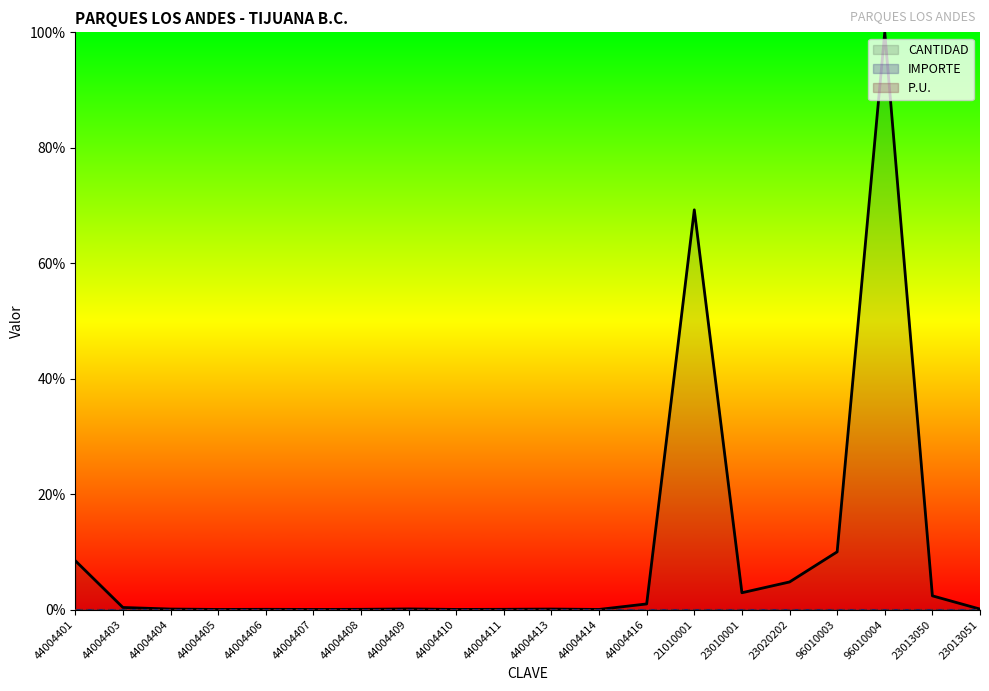

Reading left to right, what are all the values shown in this chart?

CANTIDAD: 8.5	0.4	0.1	0.0	0.0	0.0	0.0	0.1	0.0	0.0	0.1	0.0	1.0	69.3	2.9	4.8	10.0	100.0	2.4	0.1
IMPORTE: 0.0	0.0	0.0	0.0	0.0	0.0	0.0	0.0	0.0	0.0	0.0	0.0	0.0	0.0	0.0	0.0	0.0	0.0	0.0	0.0
P.U.: 0.0	0.0	0.0	0.0	0.0	0.0	0.0	0.0	0.0	0.0	0.0	0.0	0.0	0.0	0.0	0.0	0.0	0.0	0.0	0.0